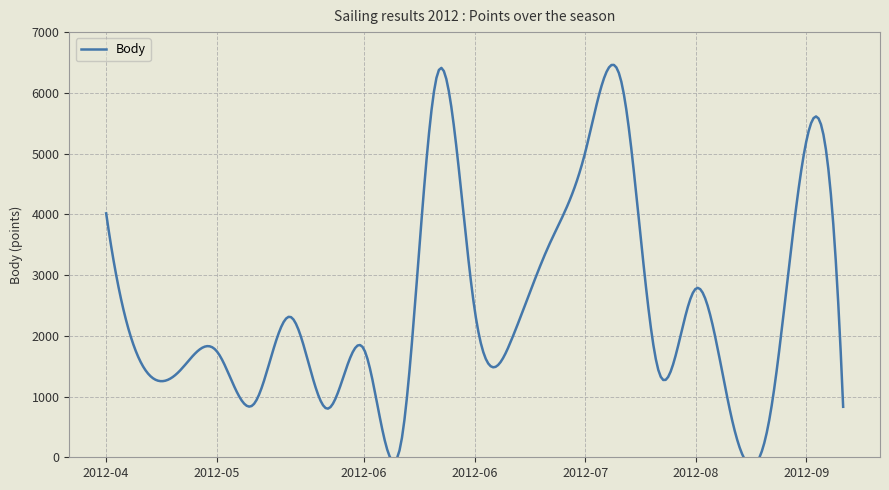

True or false: the data shows 1881 at 2012-08-25.

False